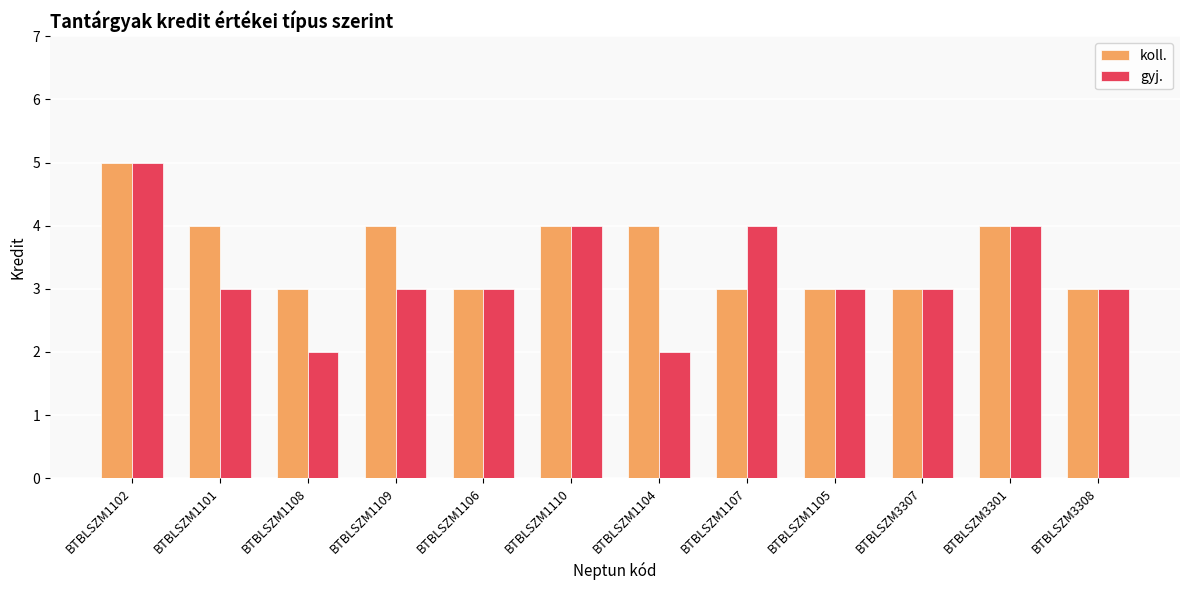

What is the sum of the gyj. values at BTBLSZM3307 and BTBLSZM1101?

6